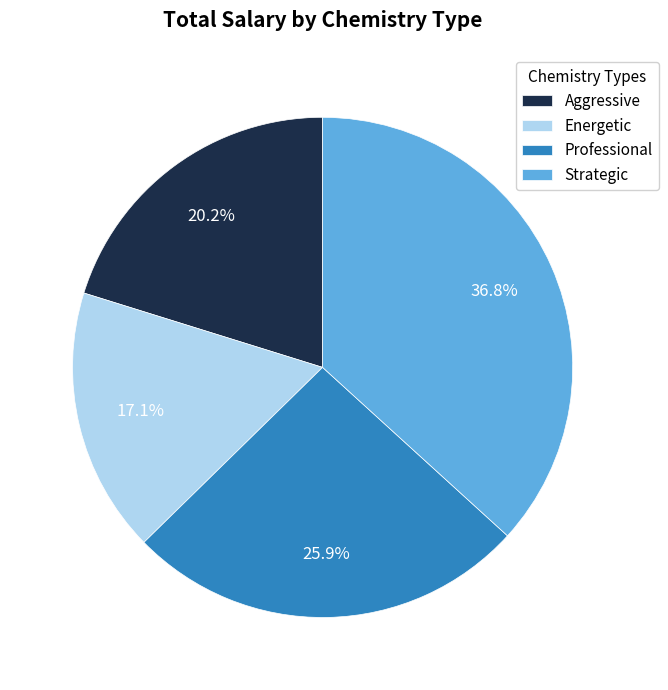

Rank the categories by value from lowest to highest.

Energetic, Aggressive, Professional, Strategic